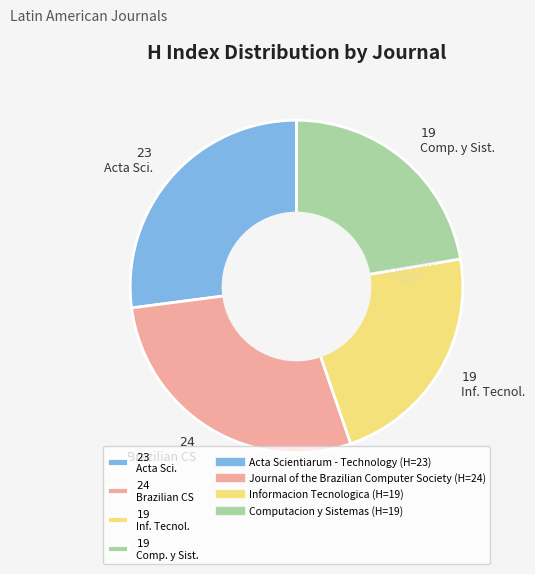

Is there a majority slice in this chart?

No